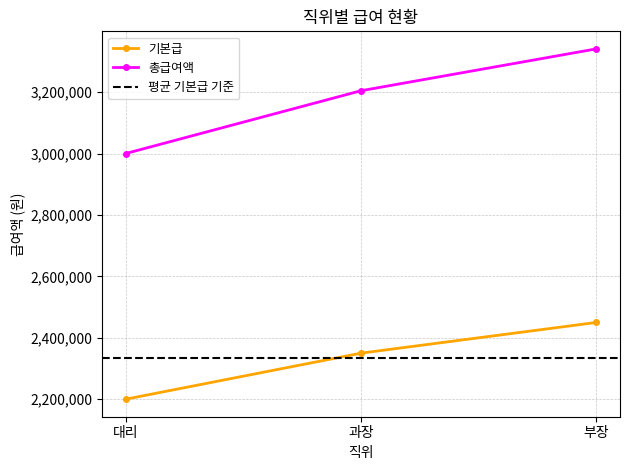

How many series are shown in this chart?

2